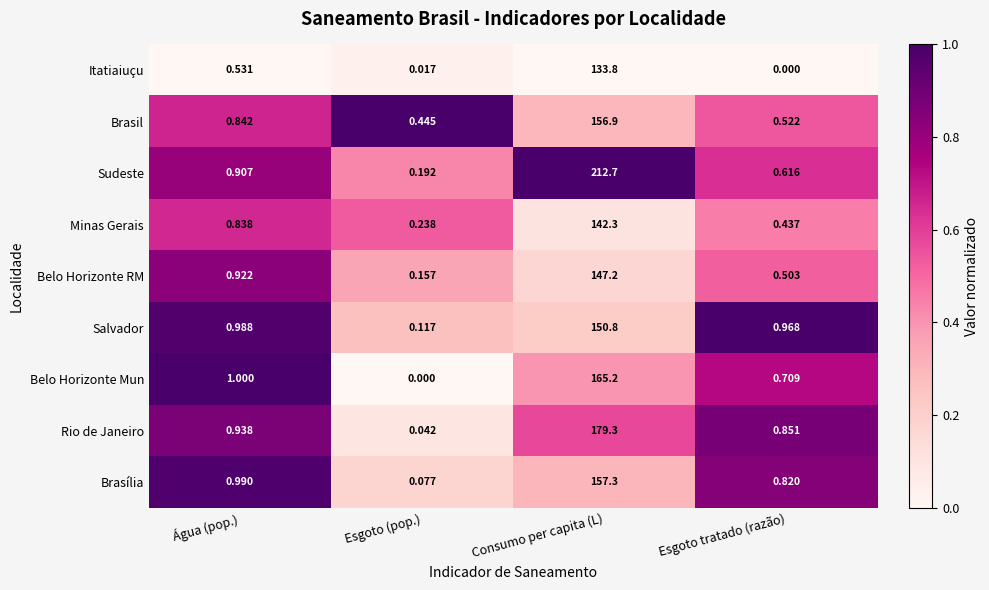

At which label is Brasil closest to 78?

Água (pop.)